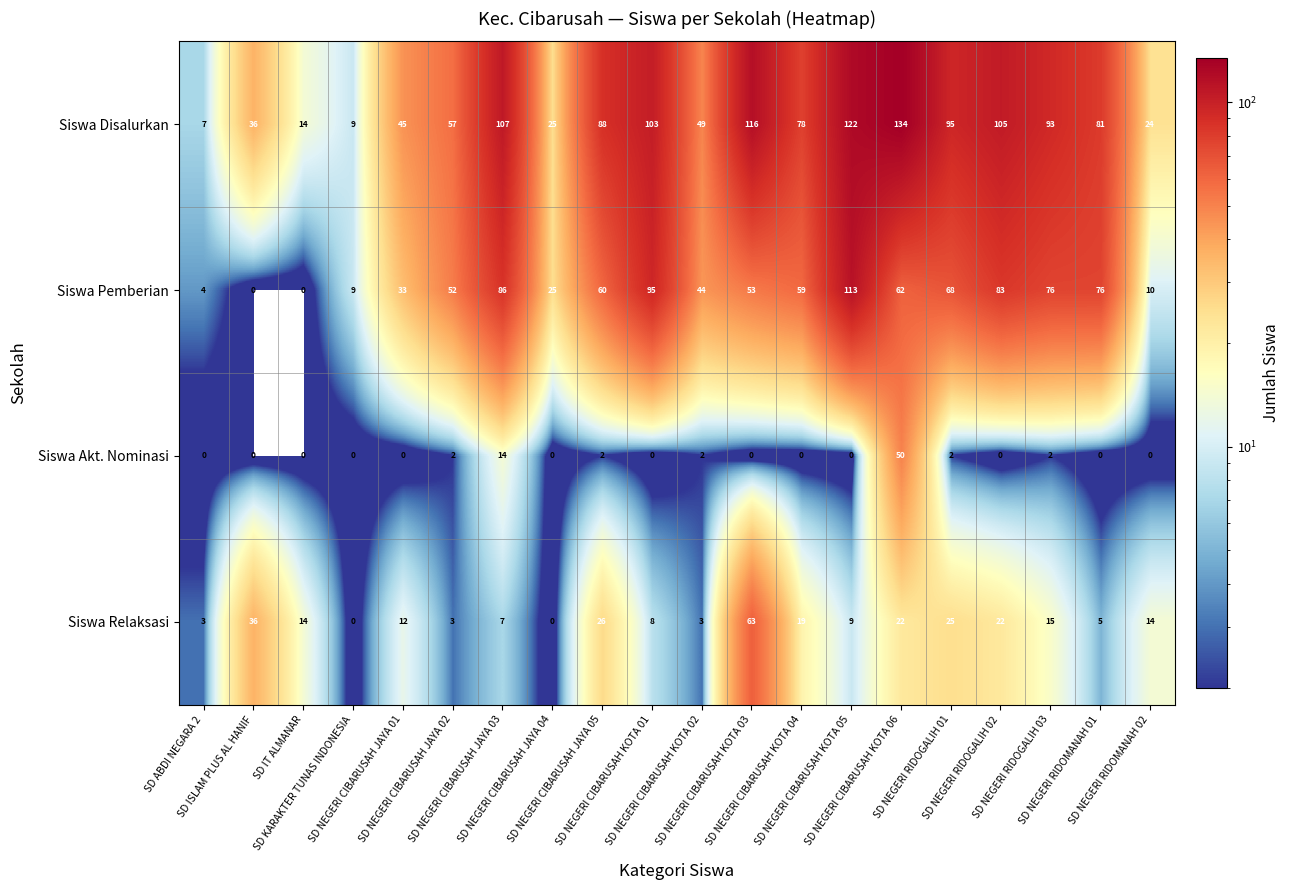

What is the average value of the Siswa Akt. Nominasi series?

4